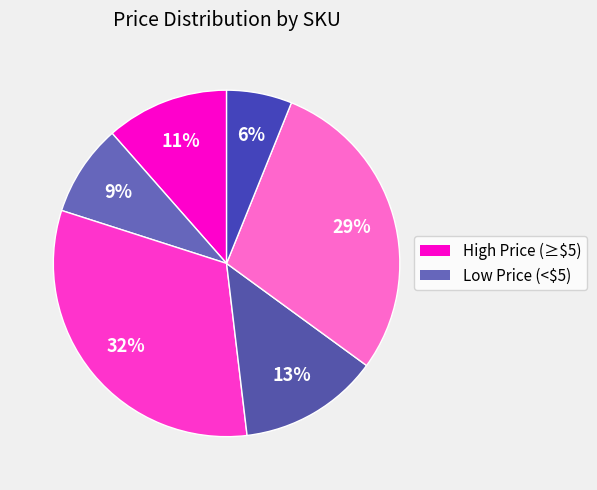

How many slices are in this pie chart?

6